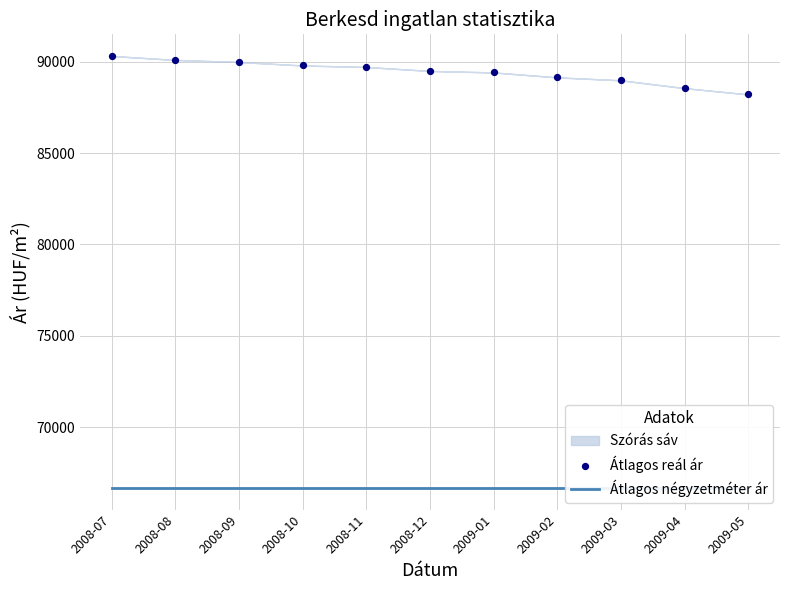

At which category is the sum across all series the highest?

2008-07